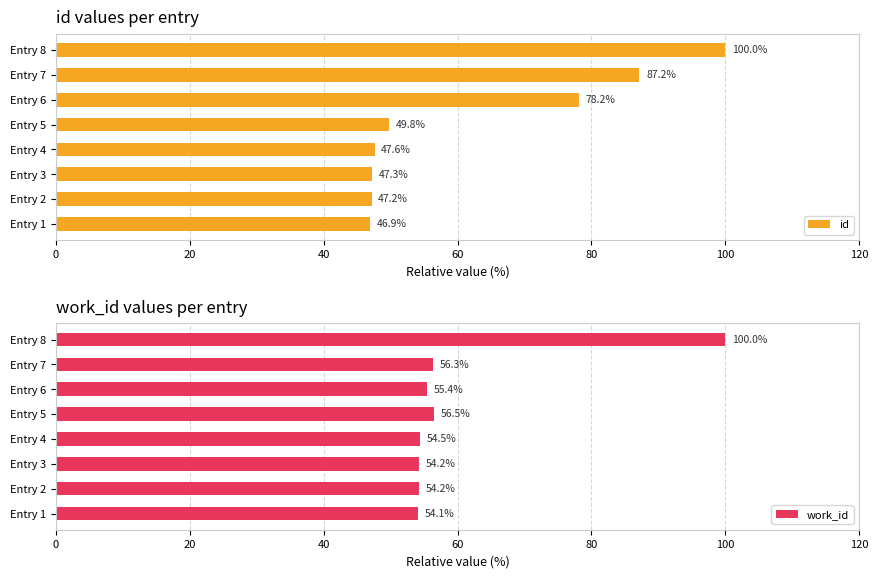

Are the bars horizontal?

Yes